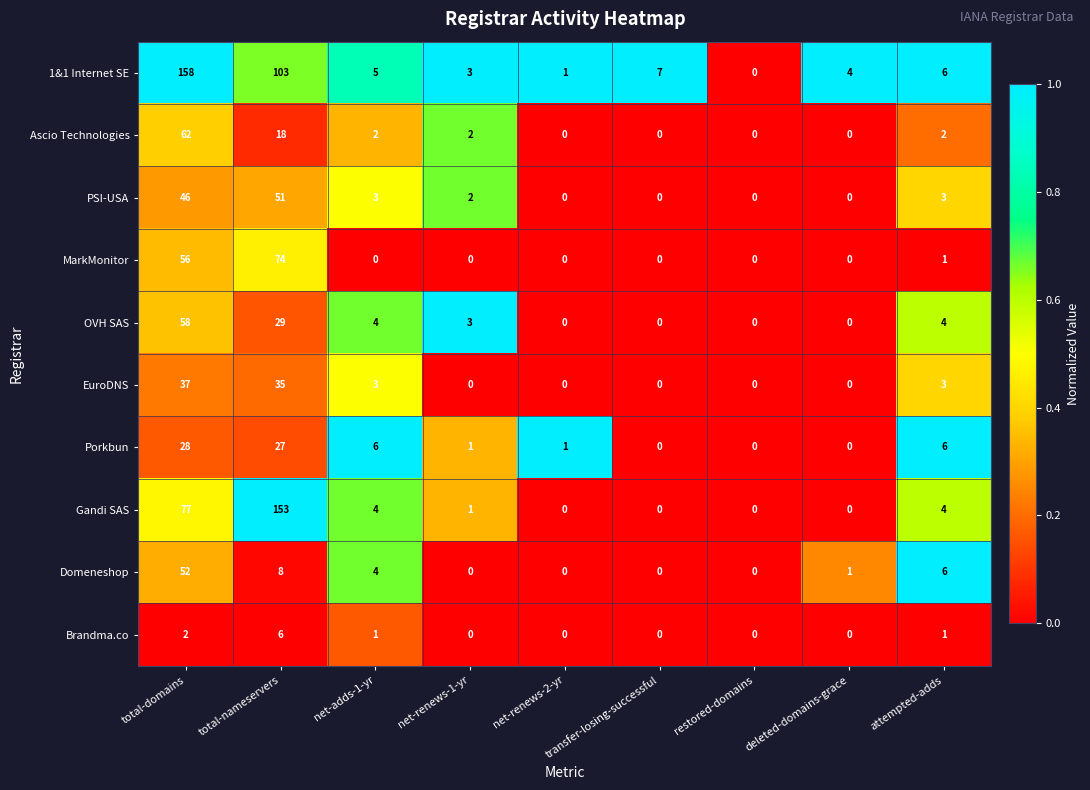

Where does the Ascio Technologies series first go above 2?

total-domains